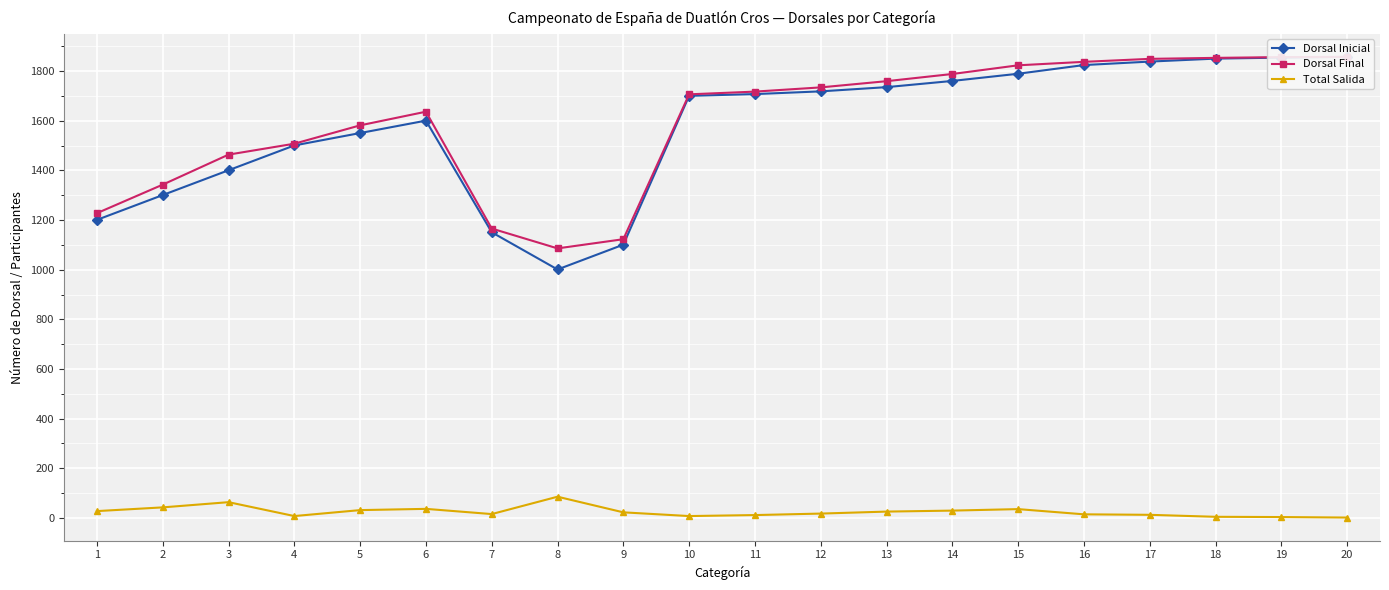

Which series has the largest range (max minus min)?

Dorsal Inicial